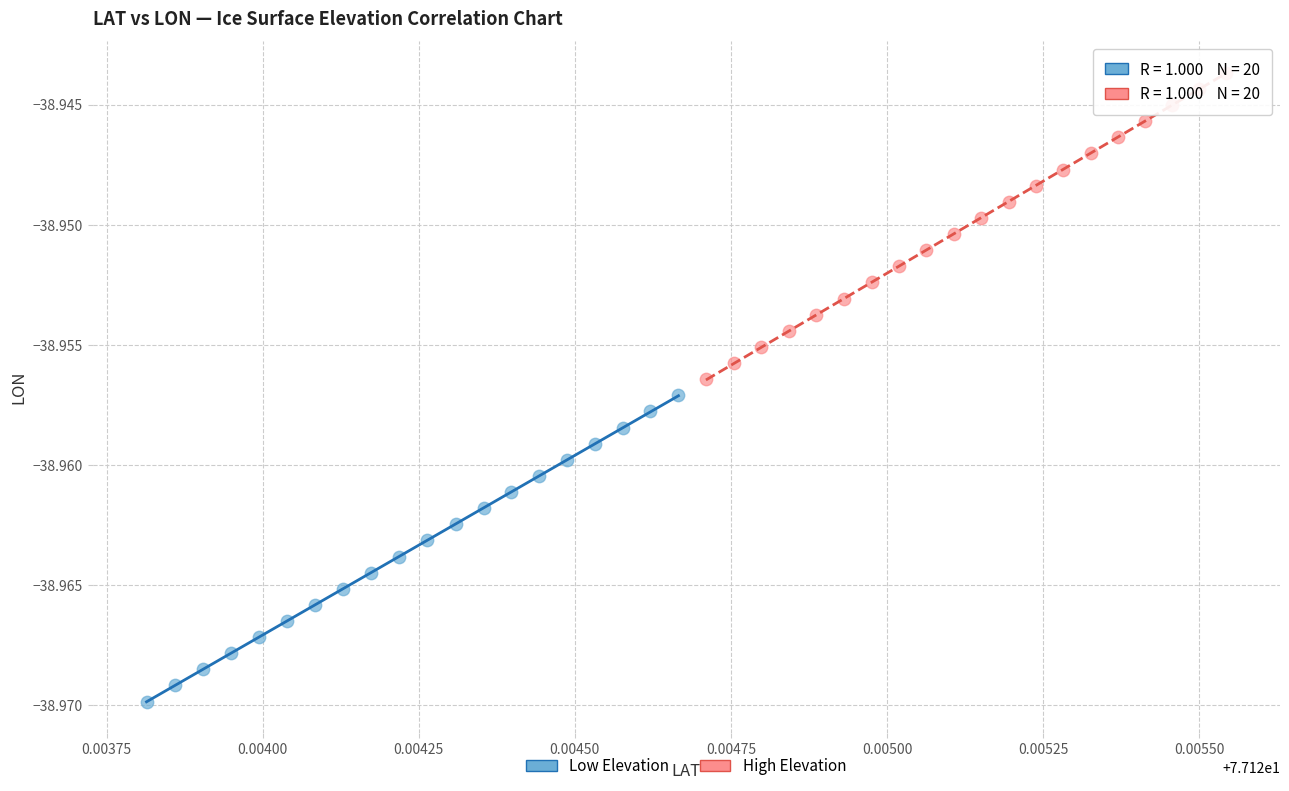

What are all the series names shown in the legend?

Low Elevation, High Elevation